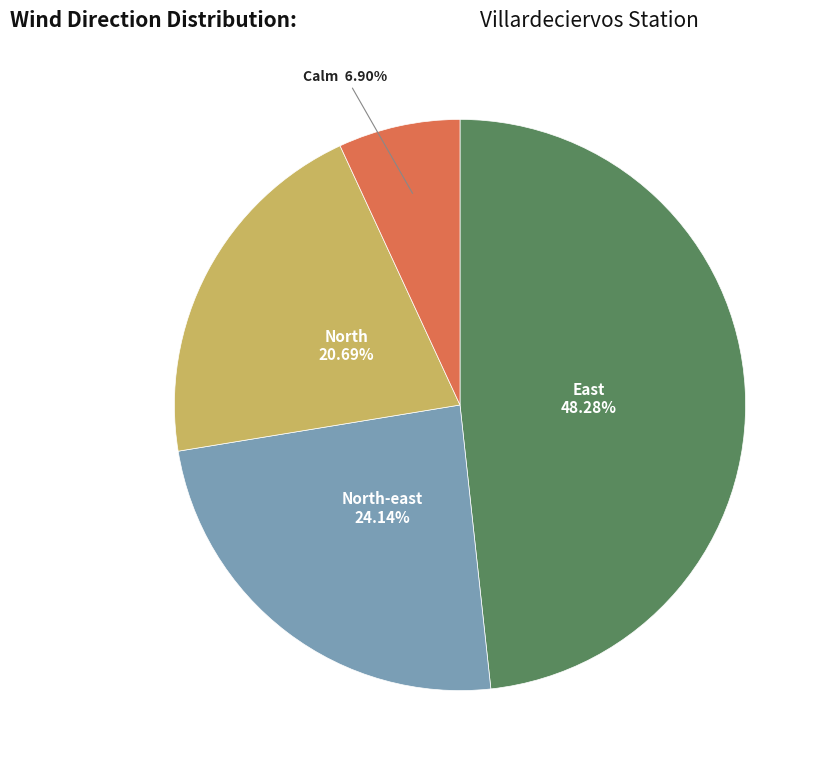

Is there any slice that represents more than half of the pie?

No